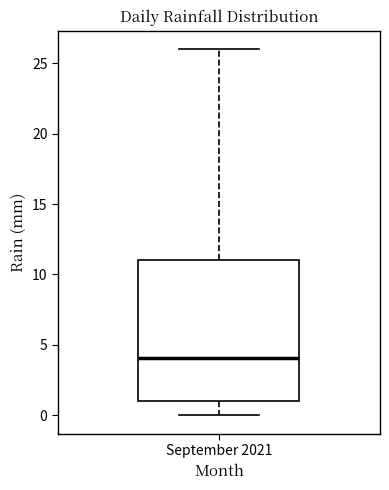

Where does the median line of the box for September 2021 sit on the y-axis? The values are not printed on the chart, so give them approximately, as read against the axis.

4